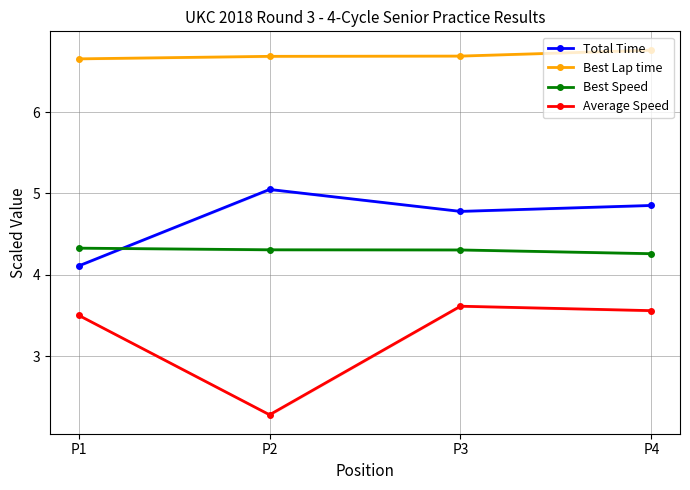

What are all the series names shown in the legend?

Total Time, Best Lap time, Best Speed, Average Speed